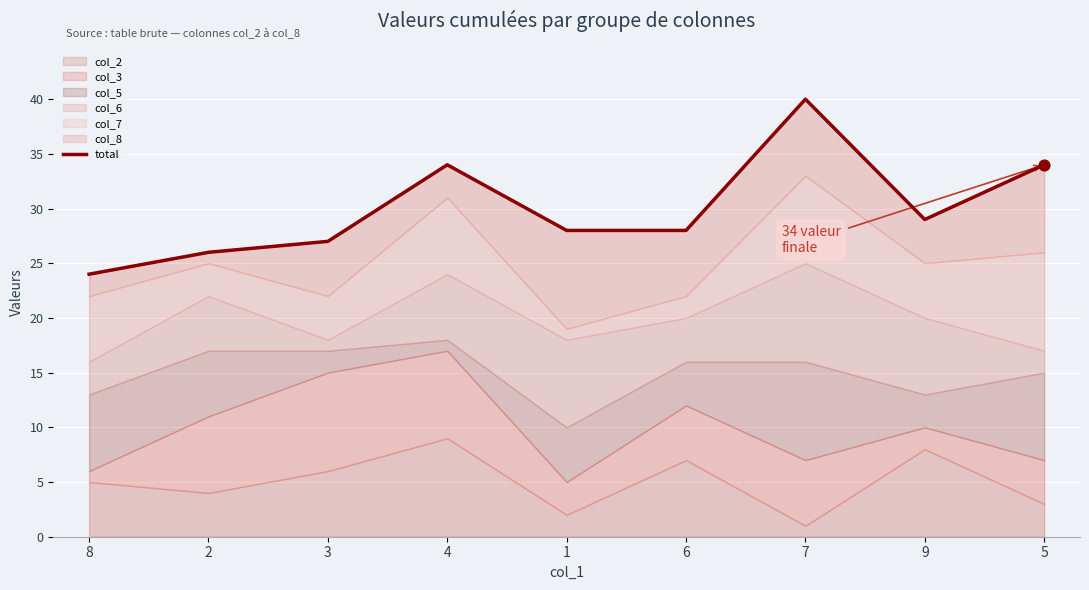

What is the ratio of the value at 7 to the value at 4?

1.2